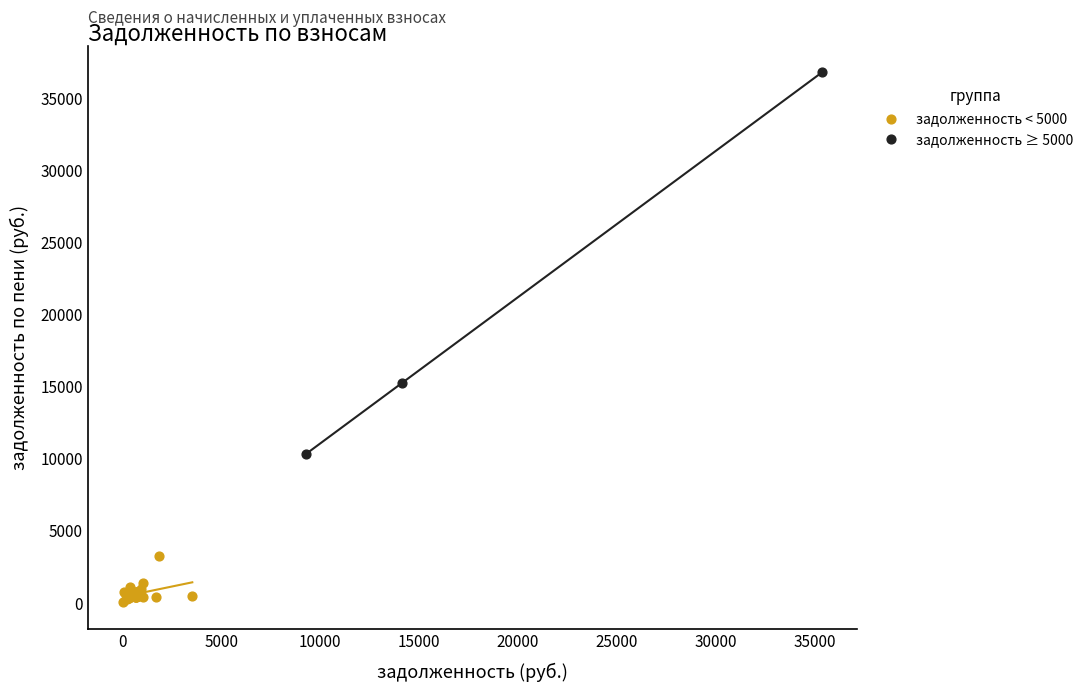

Which series contains the highest Y value?

задолженность ≥ 5000